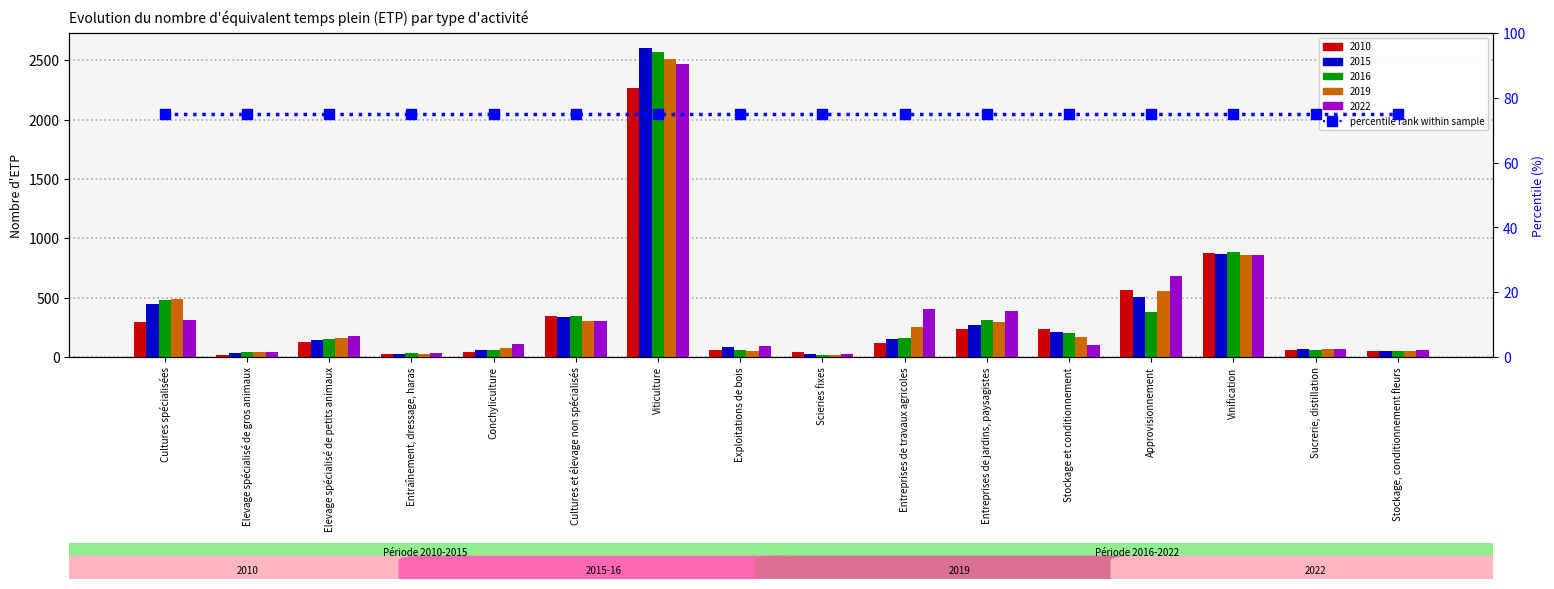

Does the chart contain any negative values?

No